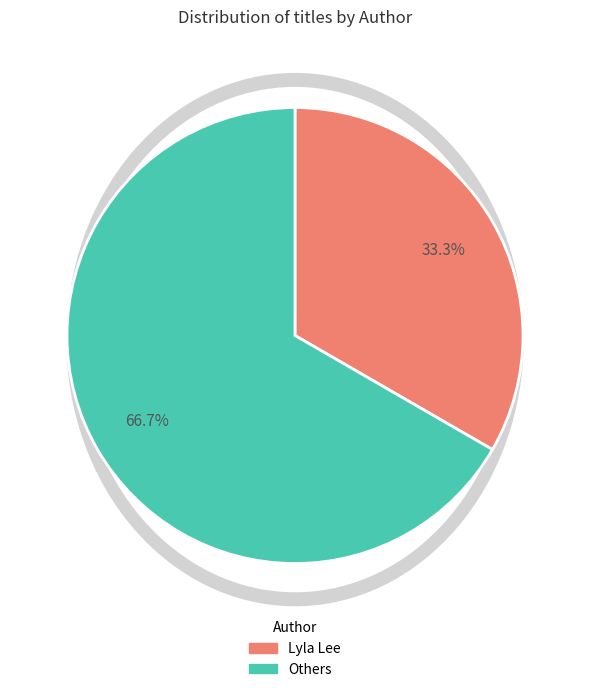

Is there a majority slice in this chart?

Yes